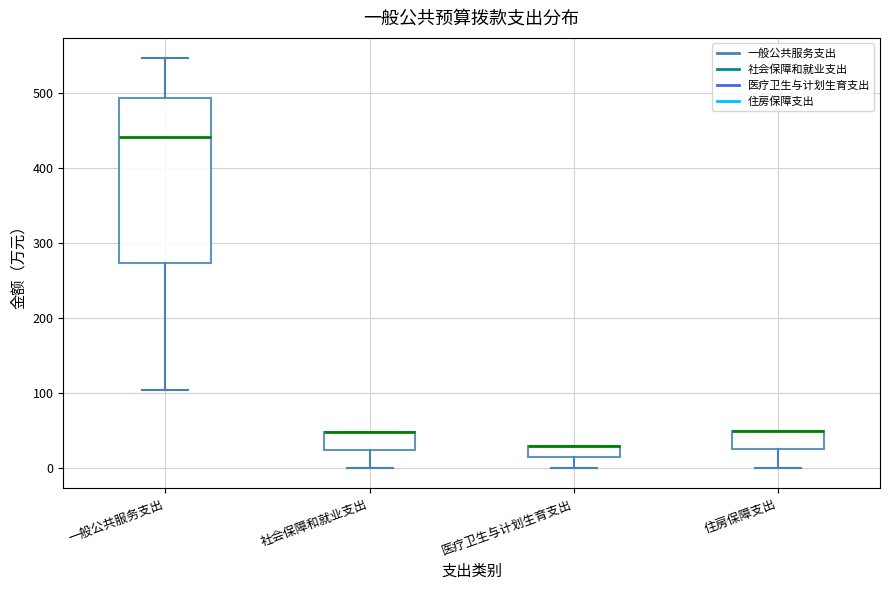

Where is the lower edge of the box for 社会保障和就业支出 on the y-axis? The values are not printed on the chart, so give them approximately, as read against the axis.

20